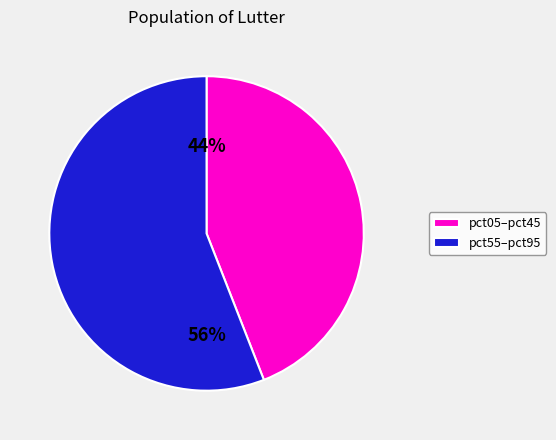

Which slice is the smallest?

pct05–pct45